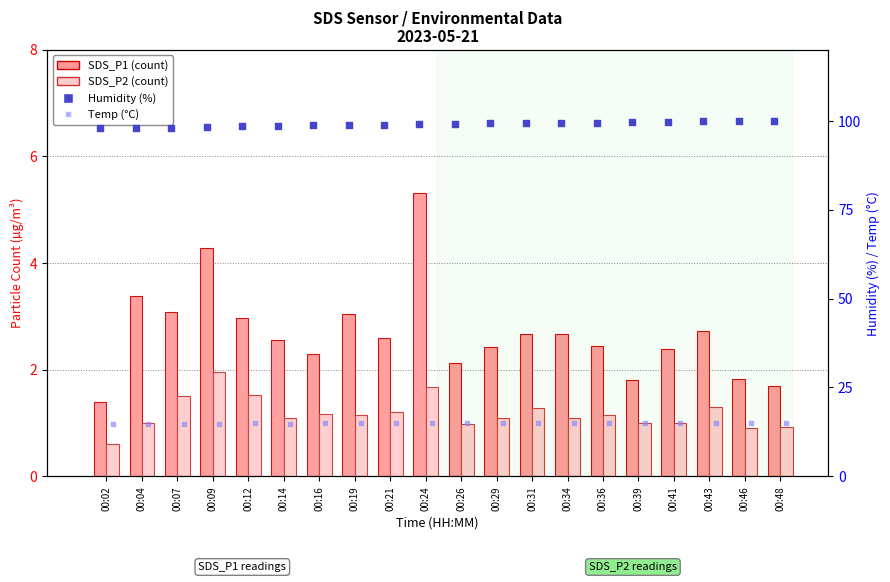

Is the value of Temp at 00:07 greater than the value of SDS_P2 at 00:19?

Yes